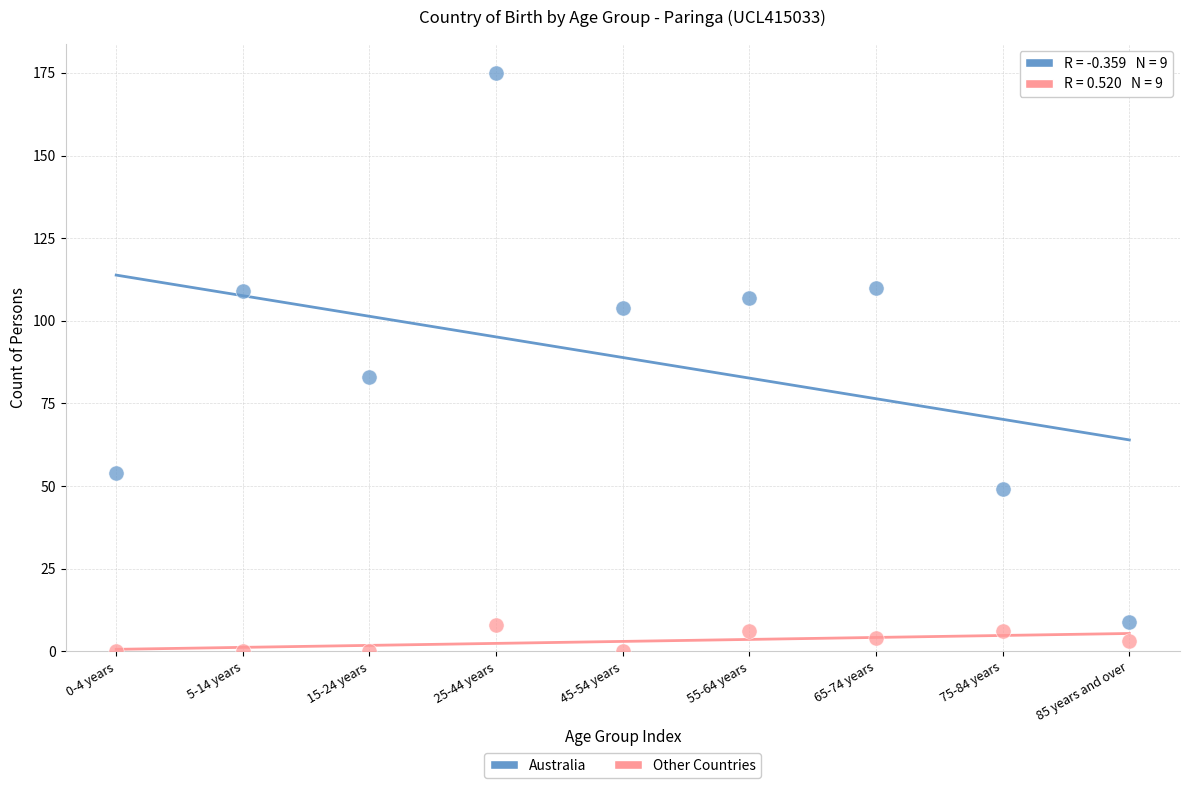

Which series has the largest Y range (max minus min)?

Australia